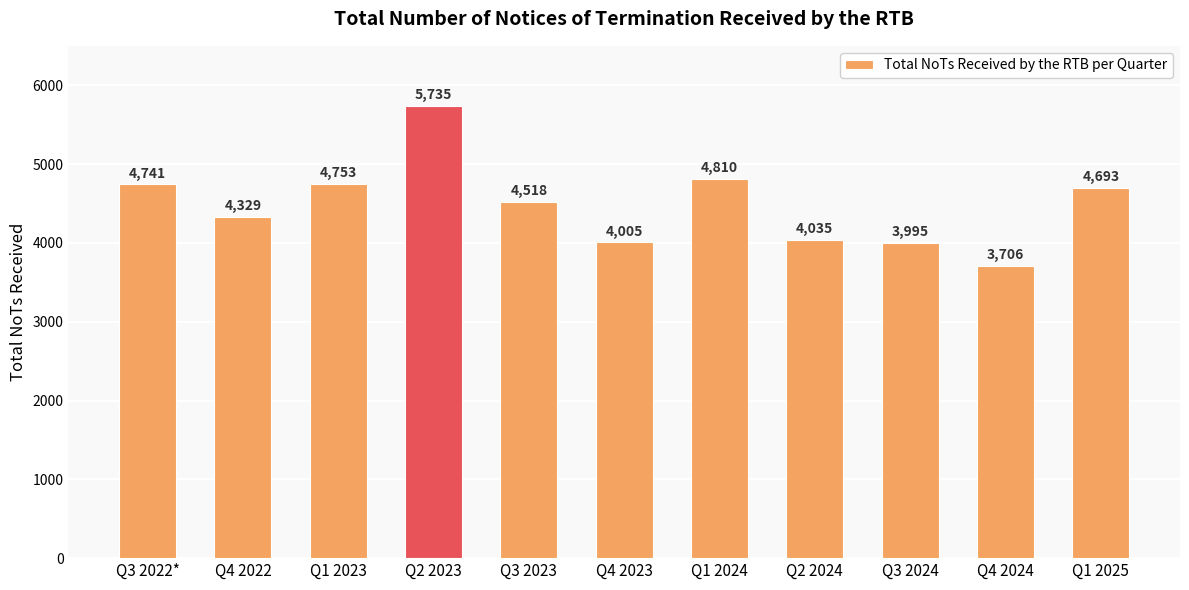

The chart shows a value of 4741 at Q3 2022*. True or false?

True